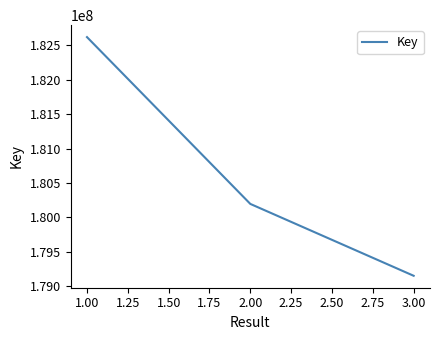

List the labels in order of value, largest first.

1.00, 2.00, 3.00